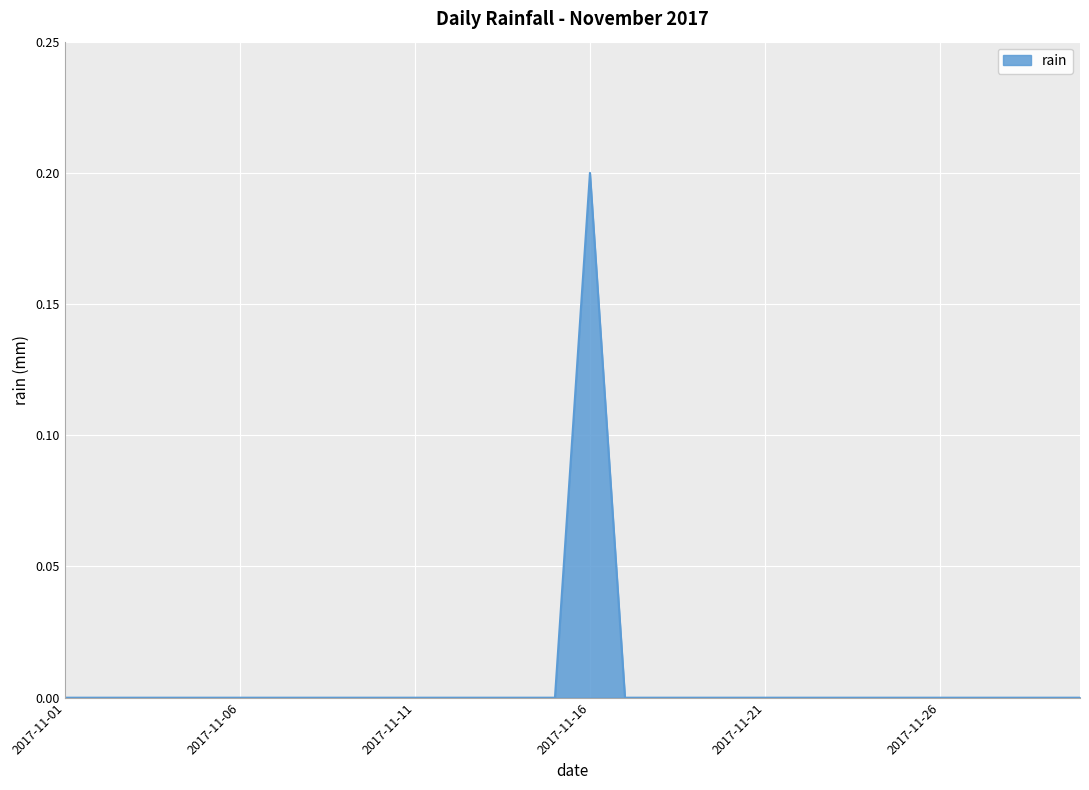

Does the chart have visible grid lines?

Yes